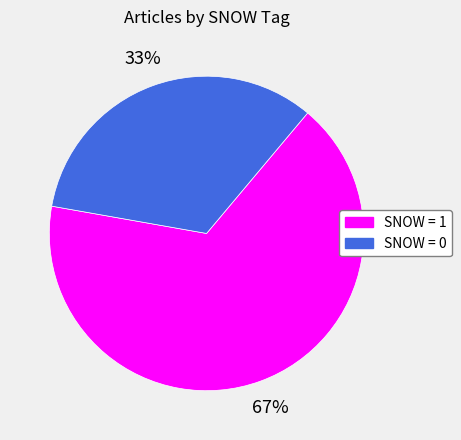

Is there a majority slice in this chart?

Yes